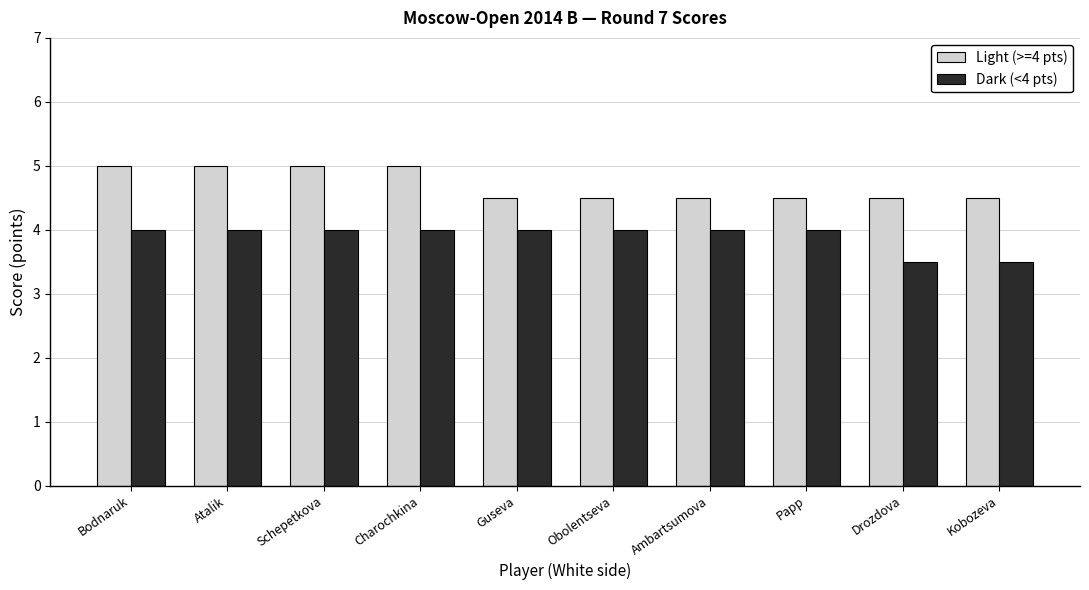

What are all the series names shown in the legend?

Light (>=4 pts), Dark (<4 pts)